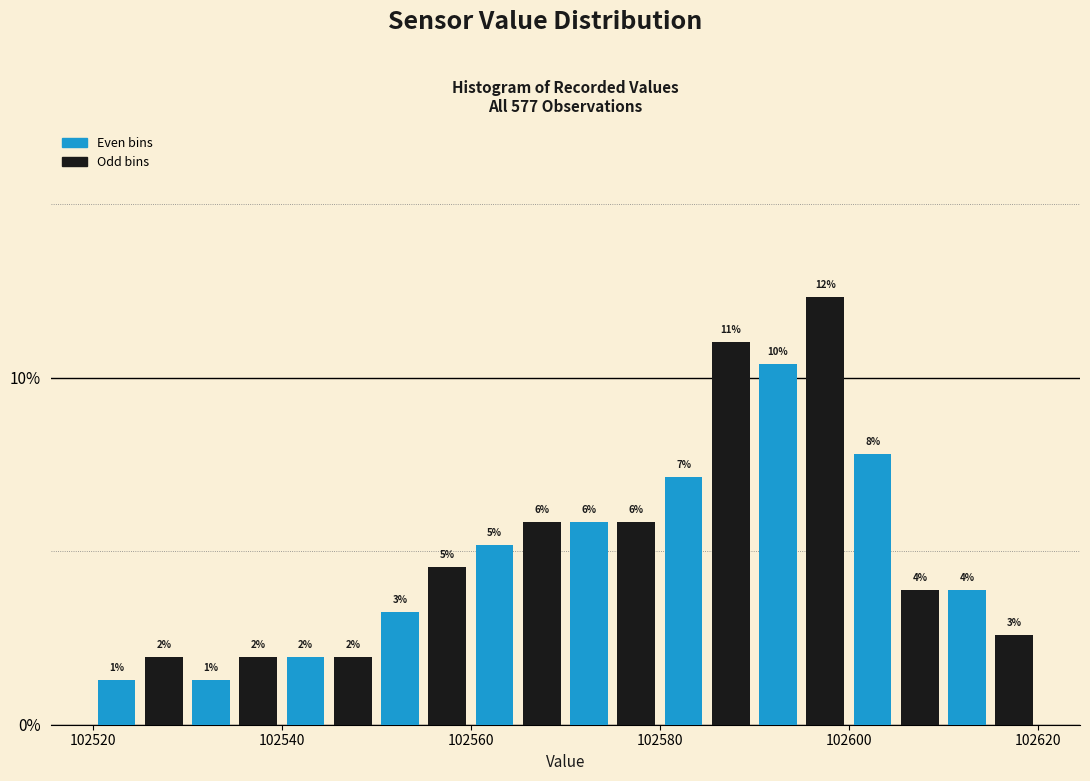

Read against the x-axis, roughly where is the centre of the tallest bar?

102598